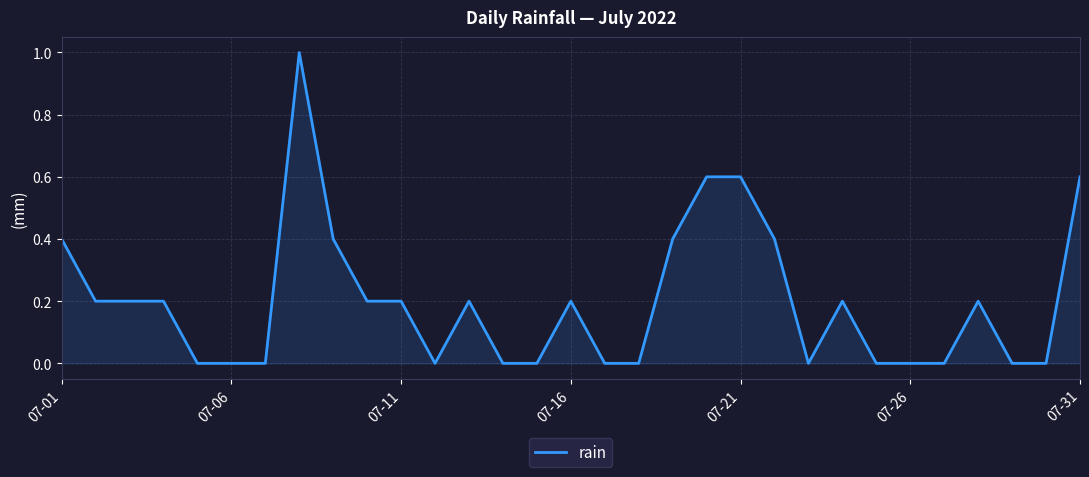

What is the greatest value displayed?

1.0